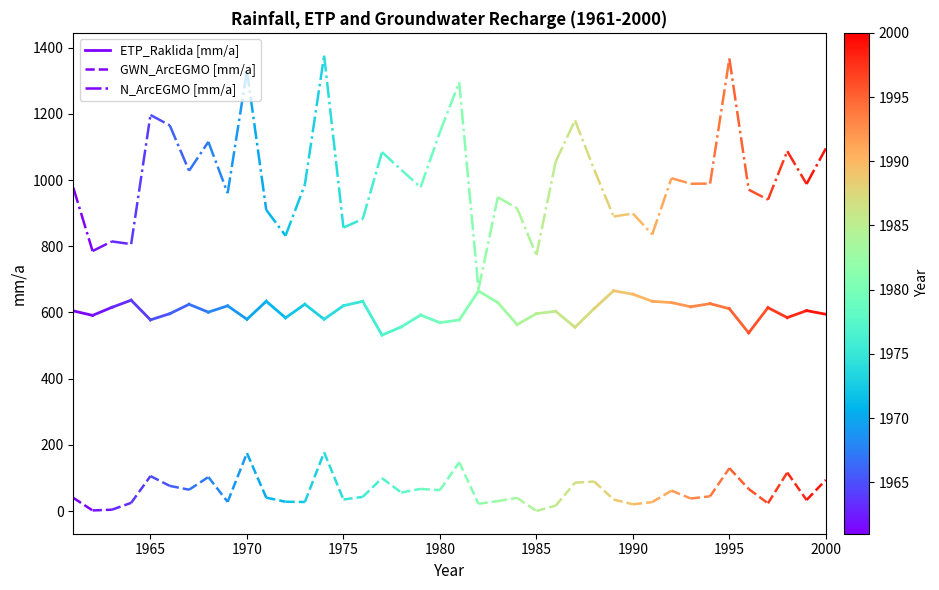

At 1960, list the series in order from smallest to largest.

GWN_ArcEGMO [mm/a], ETP_Raklida [mm/a], N_ArcEGMO [mm/a]